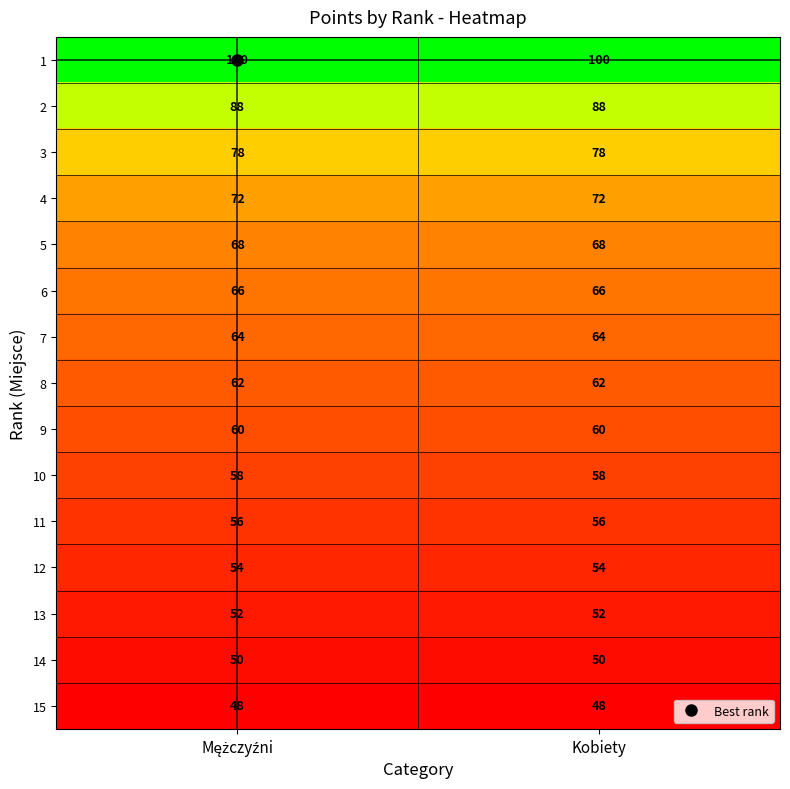

What is the maximum value for 13?

52